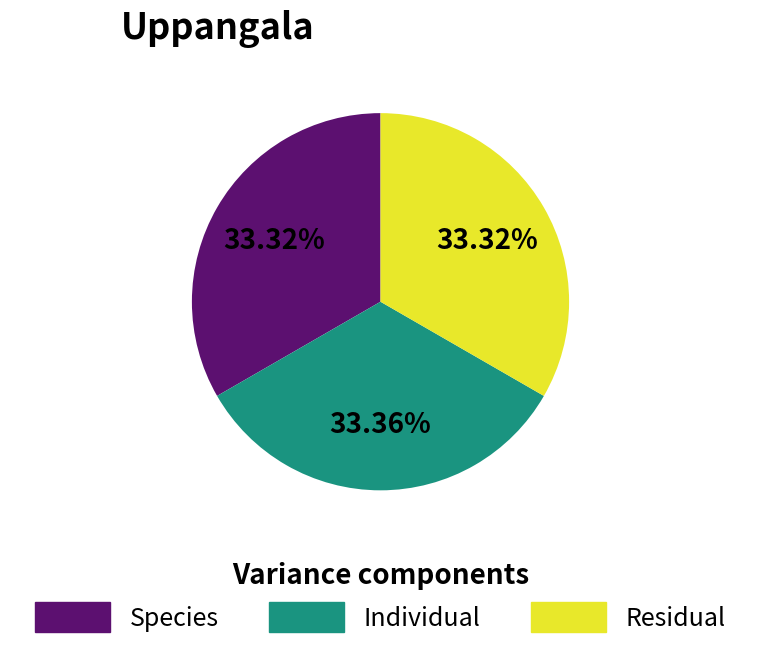

Is there a majority slice in this chart?

No